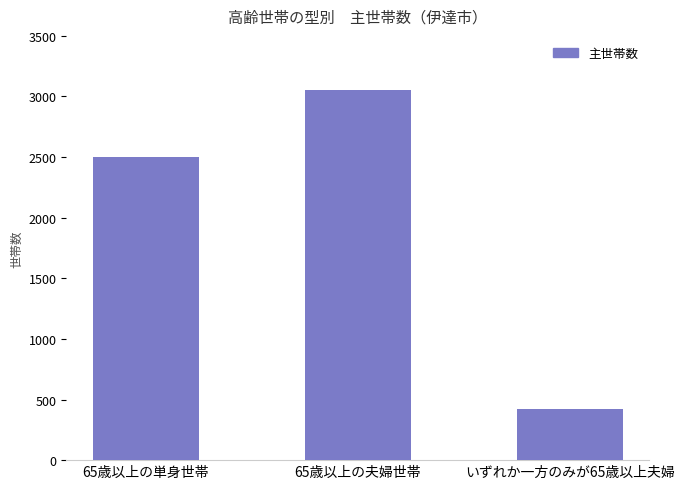

Read the value at 65歳以上の単身世帯.

2500